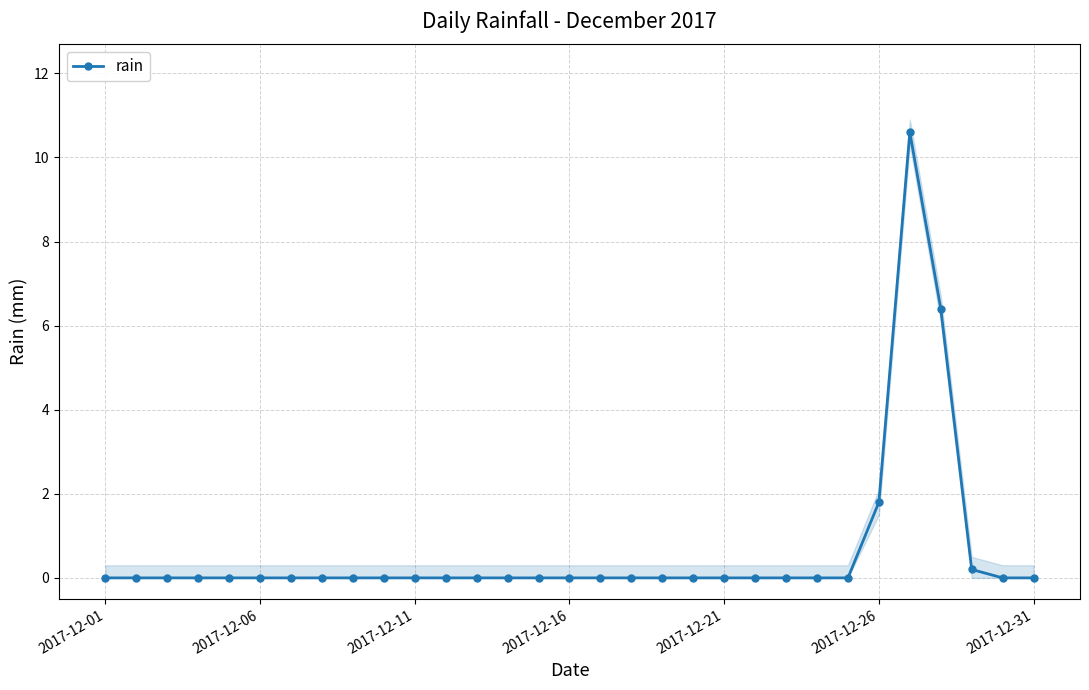

The rain series shows 0.0 at 2017-12-21. True or false?

True